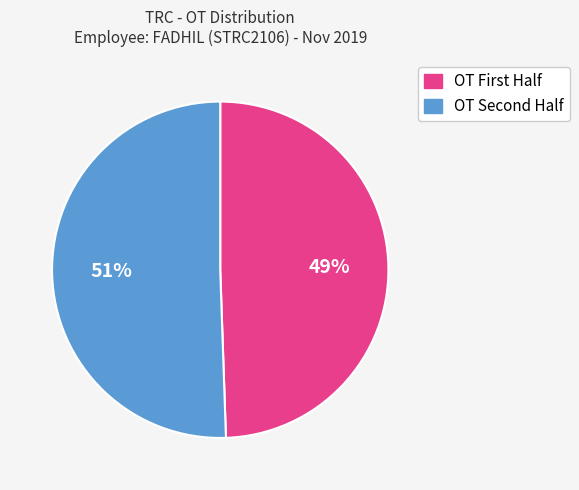

To the nearest percent, what is the average slice percentage?

50%